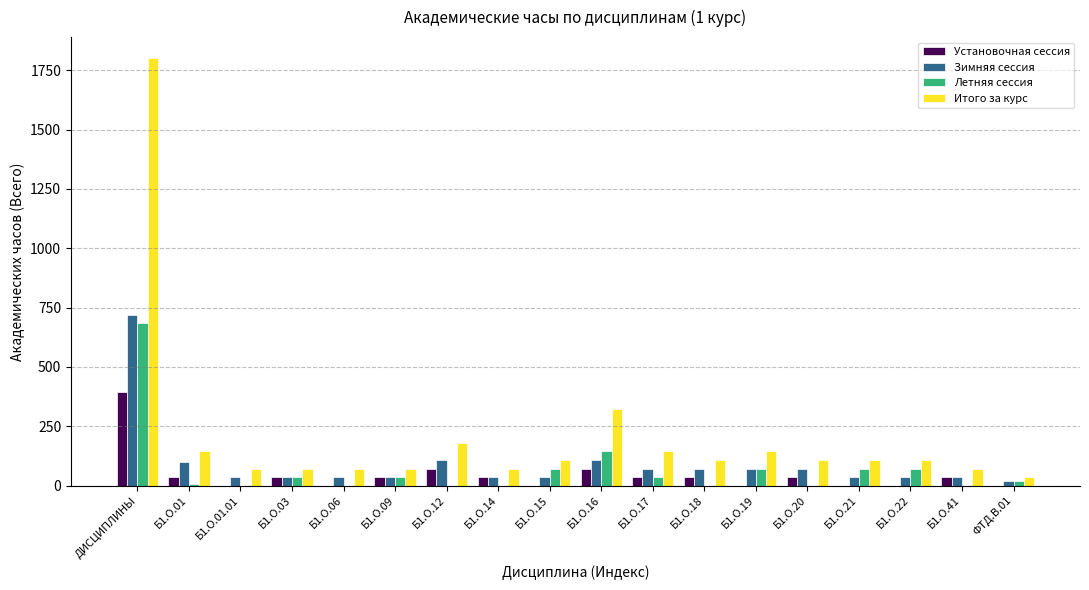

Which series has the largest total across all categories?

Итого за курс